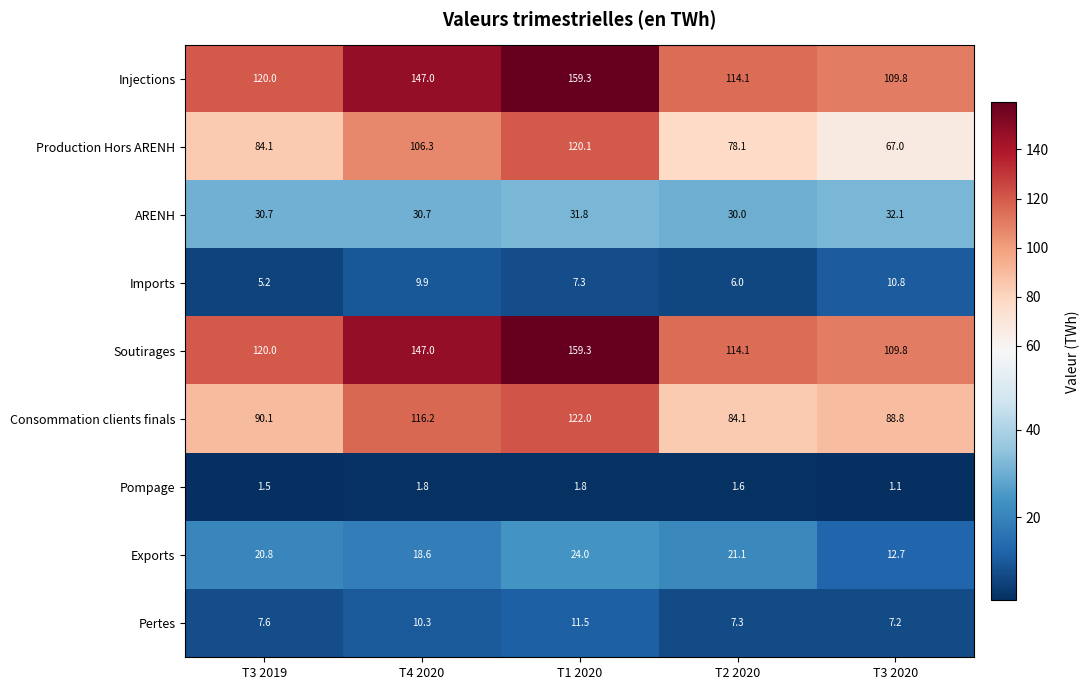

True or false: ARENH has a value of 9.2 at T3 2019.

False